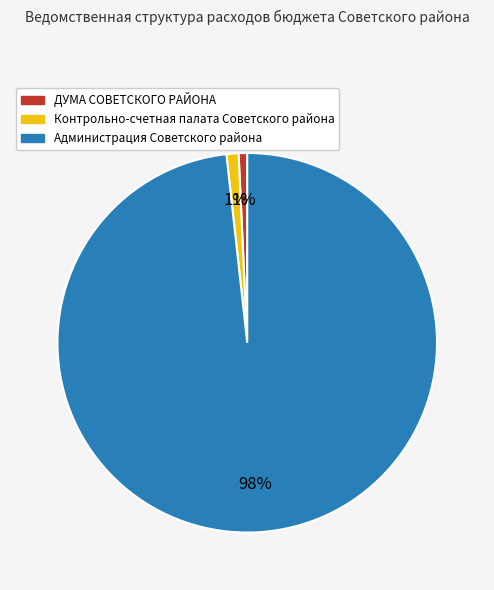

Combined, do Контрольно-счетная палата Советского района and ДУМА СОВЕТСКОГО РАЙОНА account for over 50%?

No